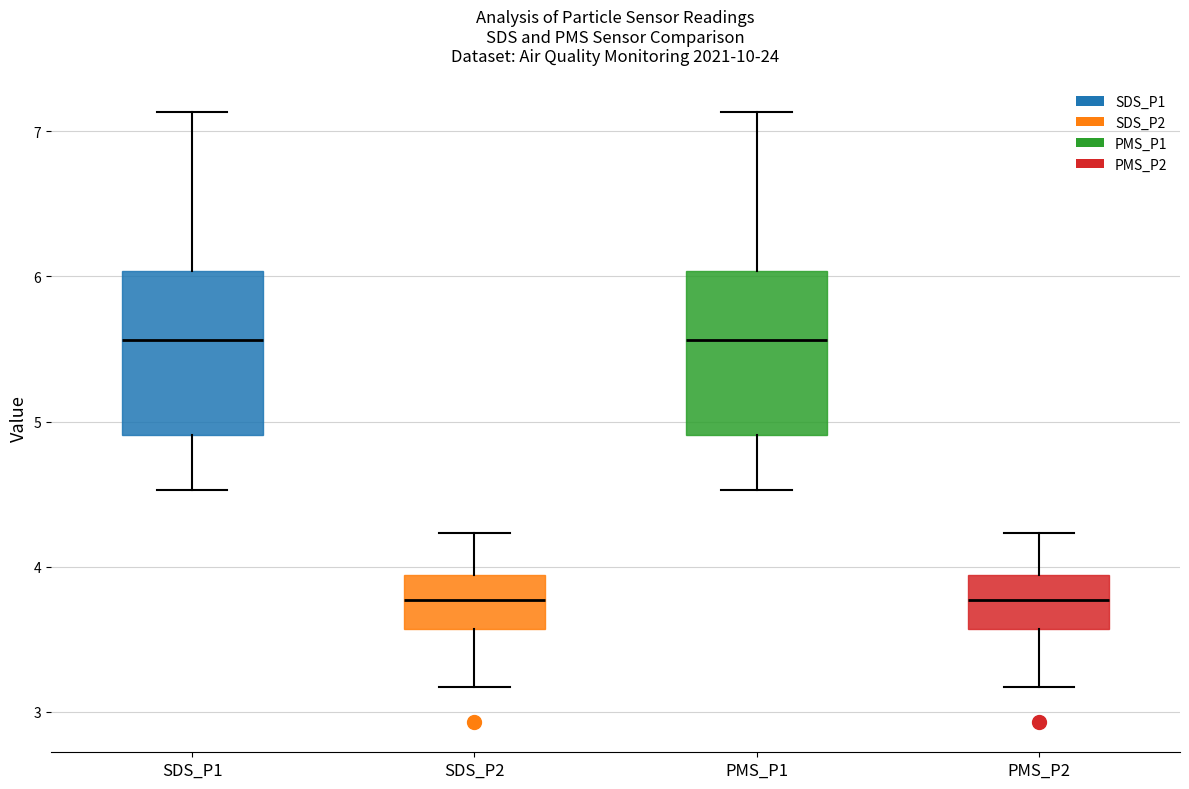

Where does the lower whisker of the box for PMS_P1 end on the y-axis? The values are not printed on the chart, so give them approximately, as read against the axis.

4.5